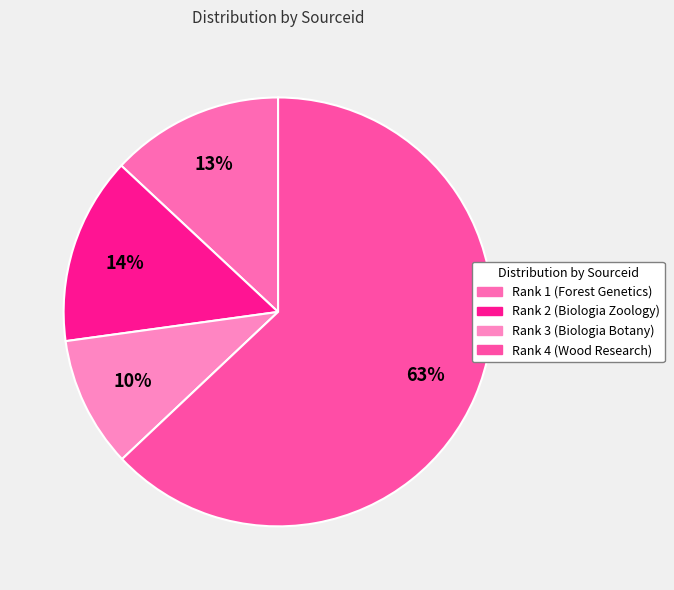

How many segments does this pie chart have?

4